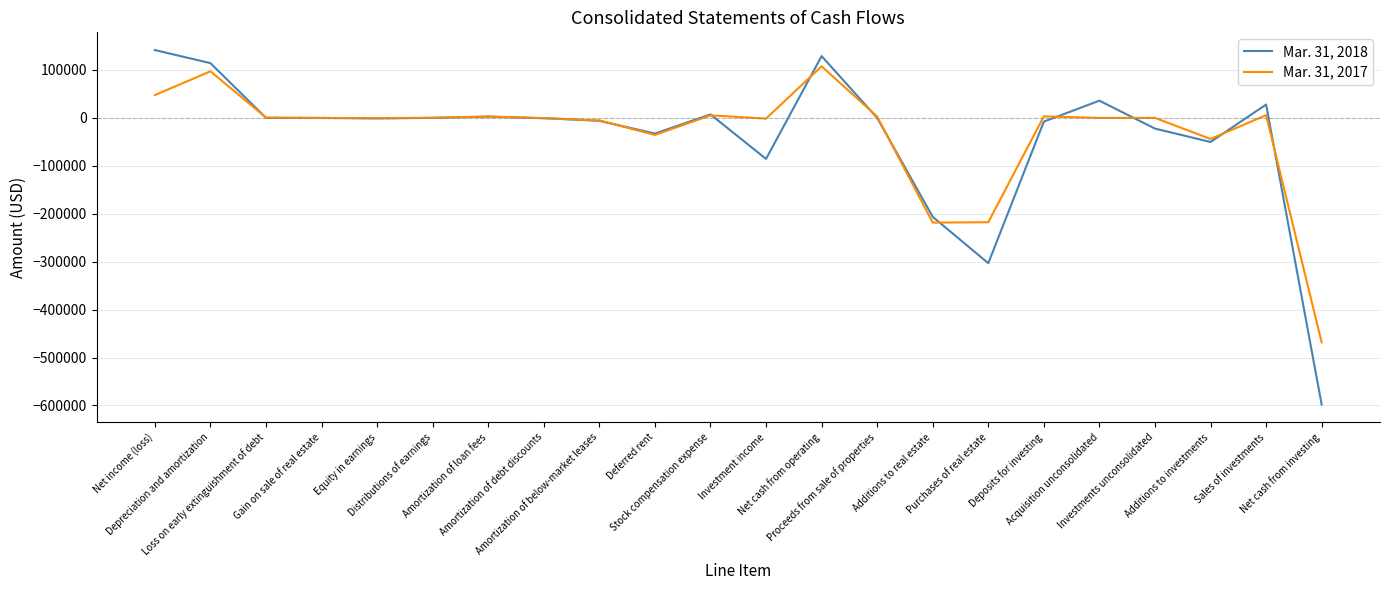

Does the chart have visible grid lines?

Yes